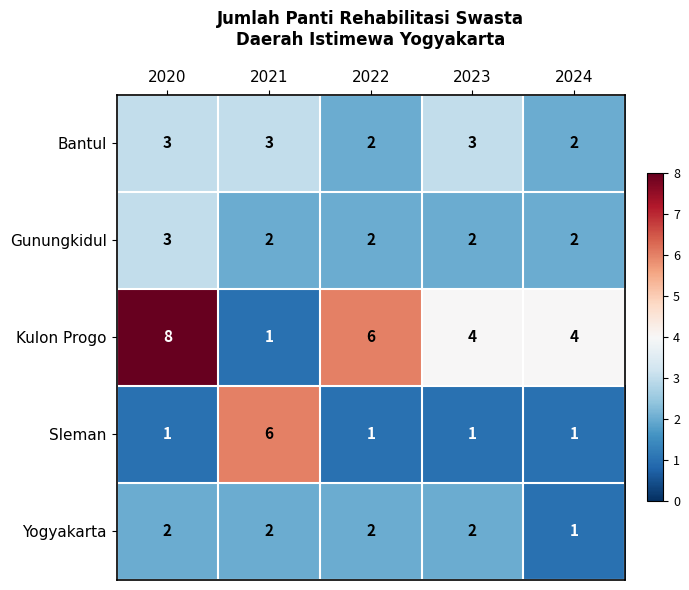

Is it true that Sleman equals 1 at 2022?

True